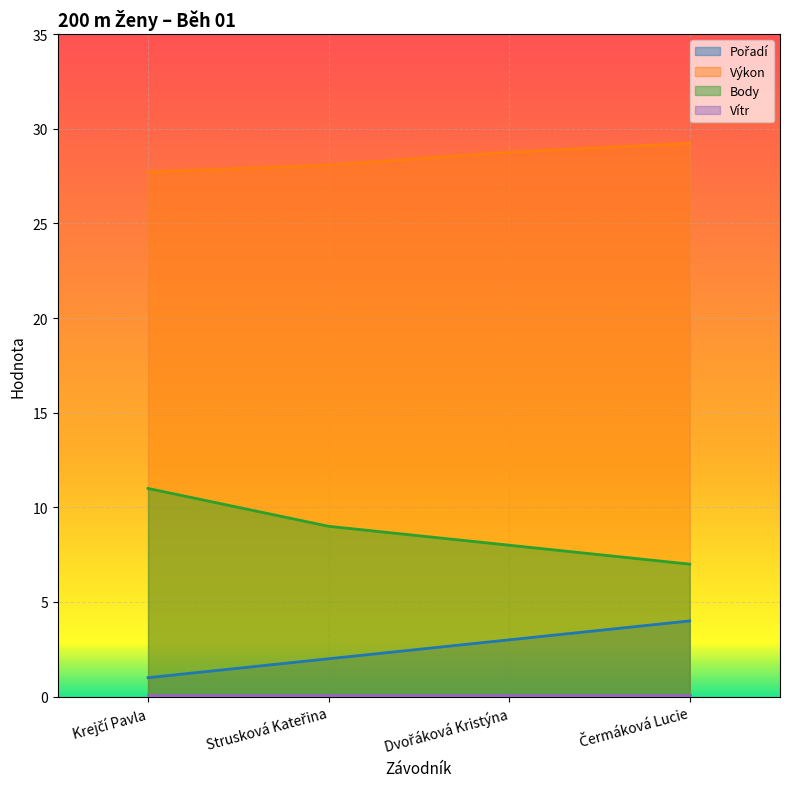

What is the difference between the second highest and second lowest values in the Body series?

1.0